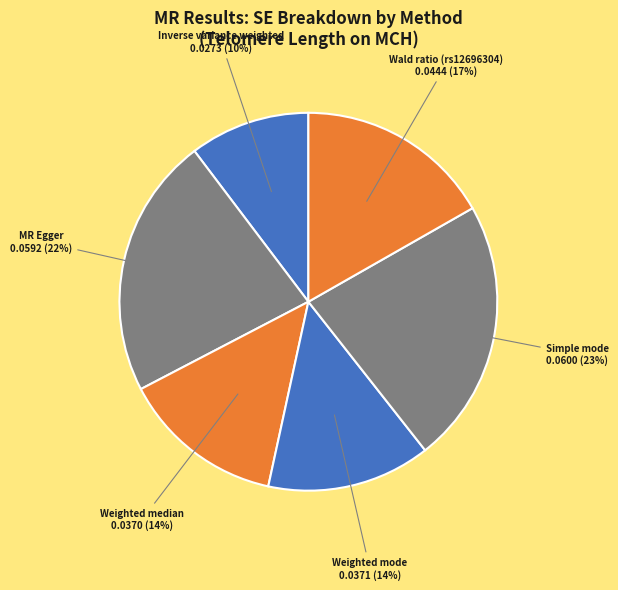

To the nearest percent, what portion does Wald ratio (rs12696304) represent?

17%